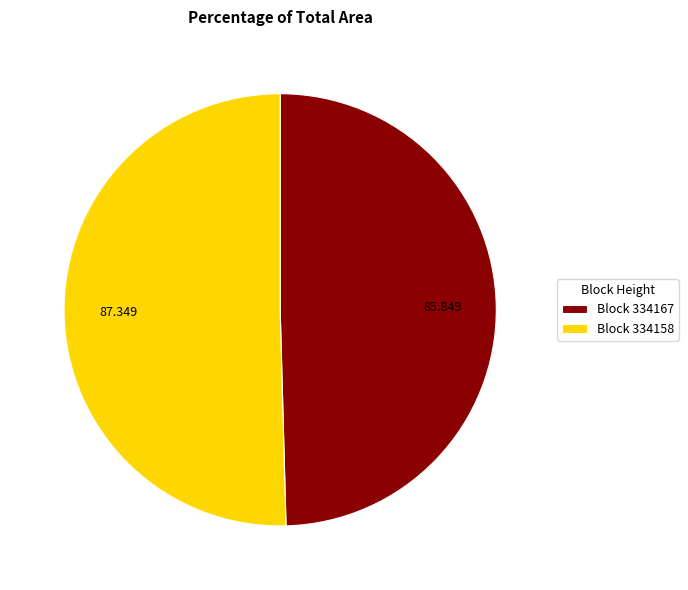

Is Block 334158 the majority of the pie?

Yes